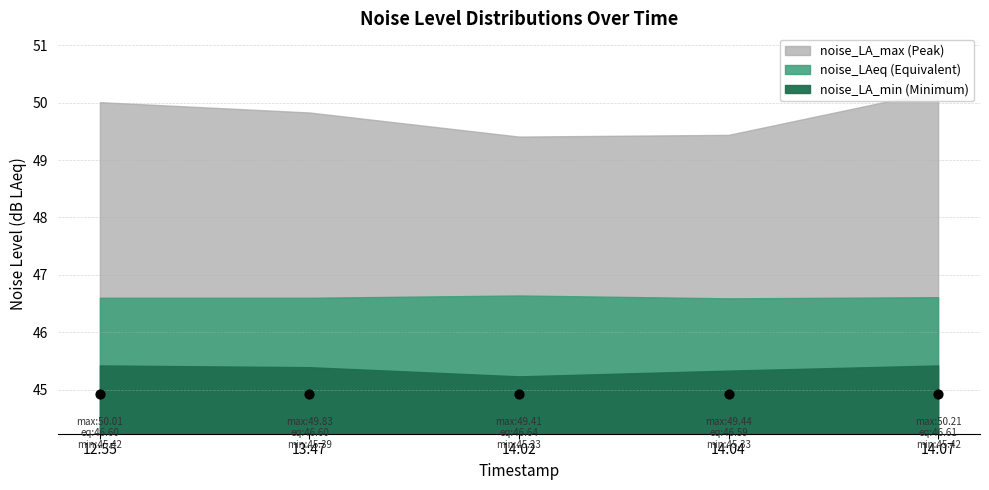

At how many categories does at least one series exceed 46?

5